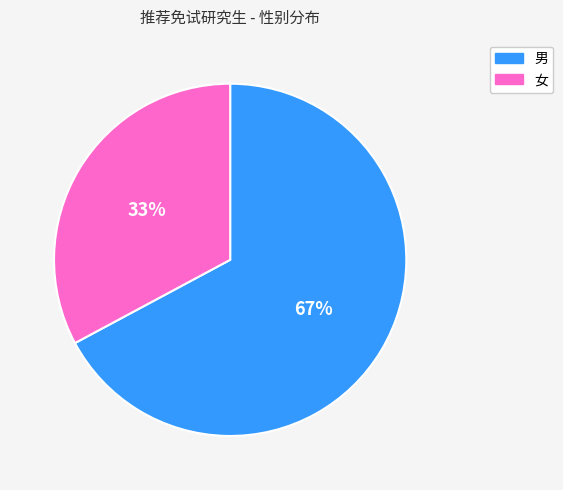

True or false: 男 accounts for 60% of the total.

False